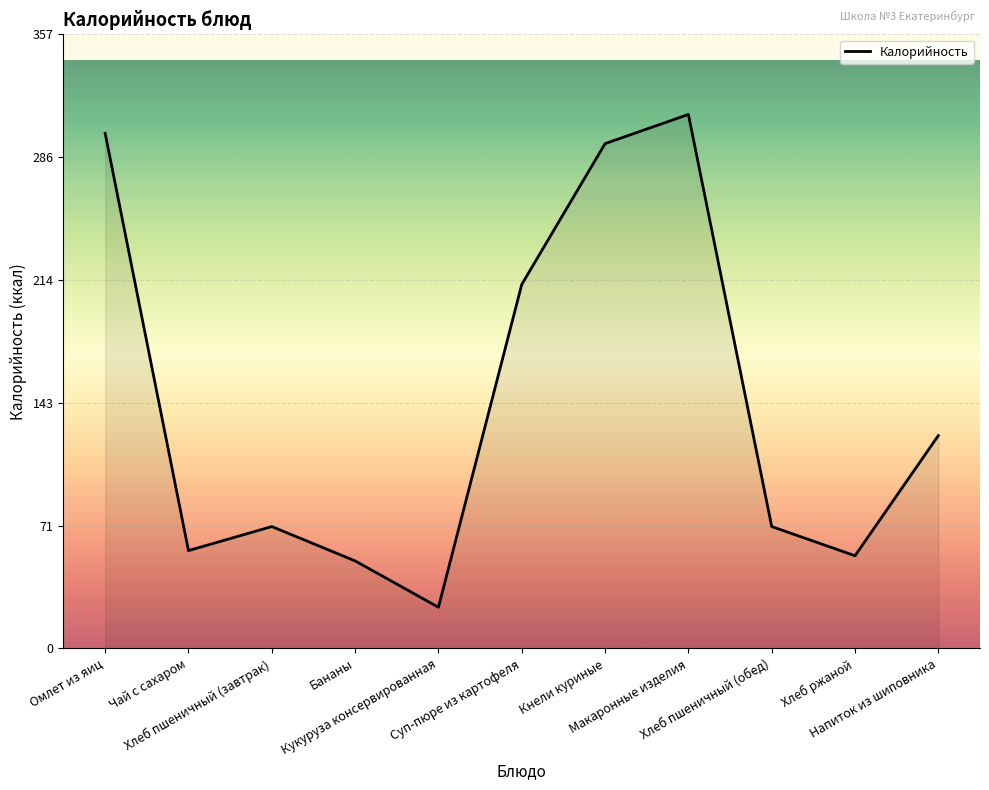

What is the greatest value displayed?

311